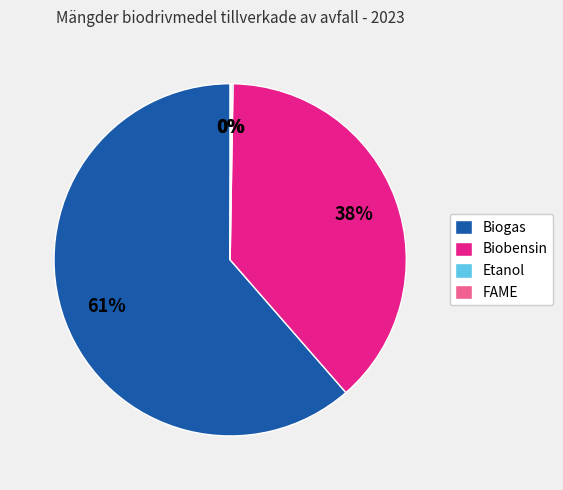

Is it true that Biogas is 67% of the pie?

False